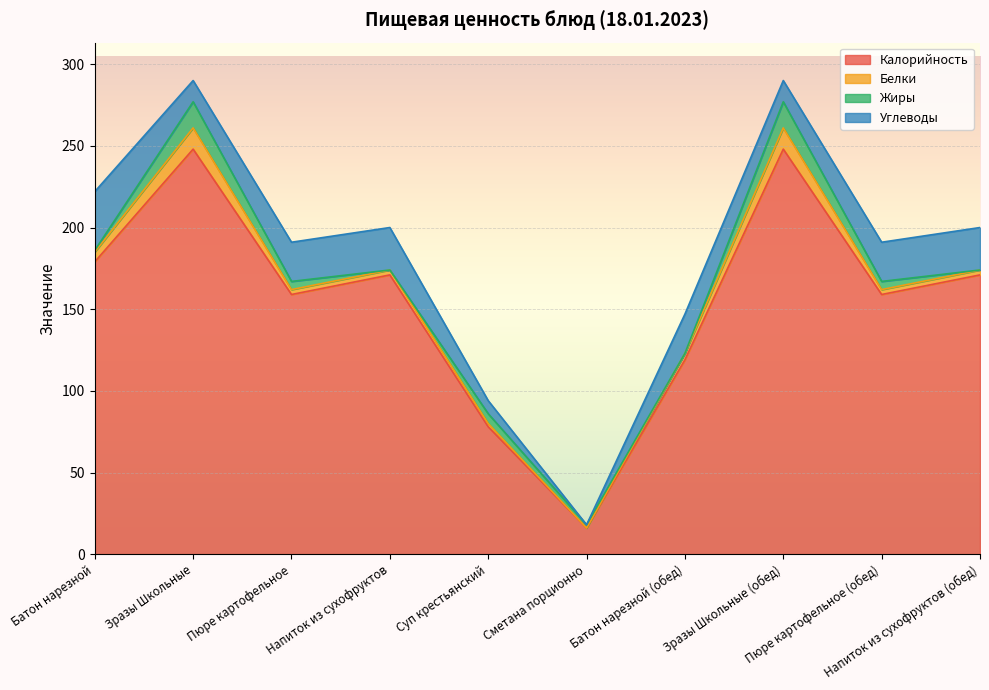

True or false: Белки and Калорийность intersect in this chart.

False